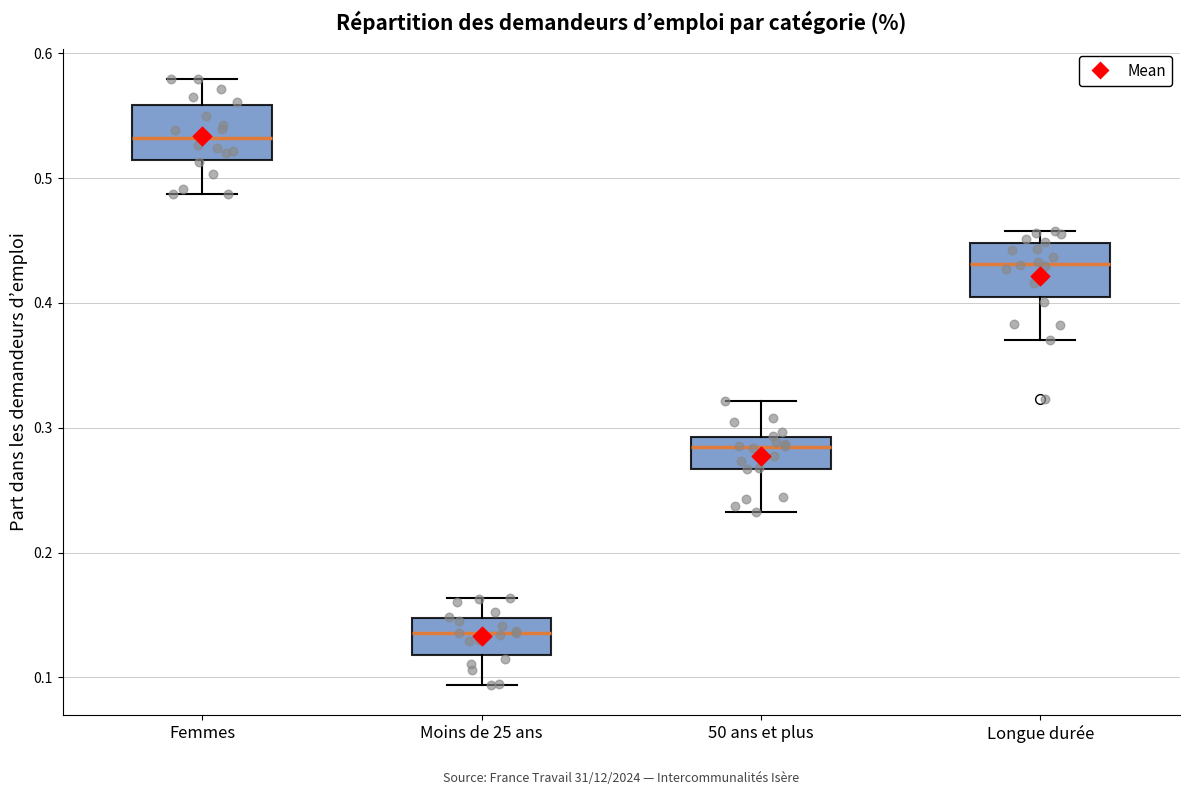

Reading left to right, read every box against the y-axis: the position of its median line, the range the box covers, and the ends of its whiskers. The values are not printed on the chart, so give them approximately, as read against the axis.

Femmes: median 0.53, box 0.51 to 0.56, whiskers 0.49 to 0.58
Moins de 25 ans: median 0.14, box 0.12 to 0.15, whiskers 0.09 to 0.16
50 ans et plus: median 0.28, box 0.27 to 0.29, whiskers 0.23 to 0.32
Longue durée: median 0.43, box 0.40 to 0.45, whiskers 0.37 to 0.46